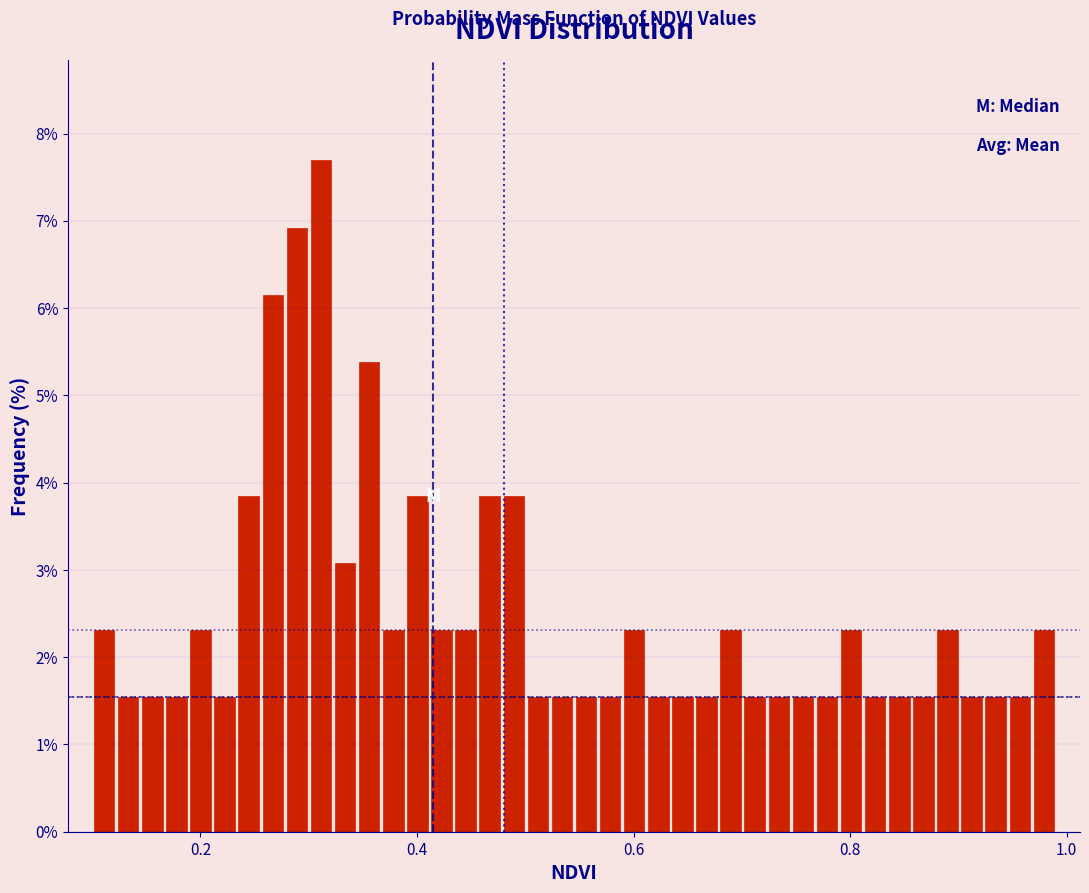

Read against the x-axis, roughly where is the centre of the tallest bar?

0.32